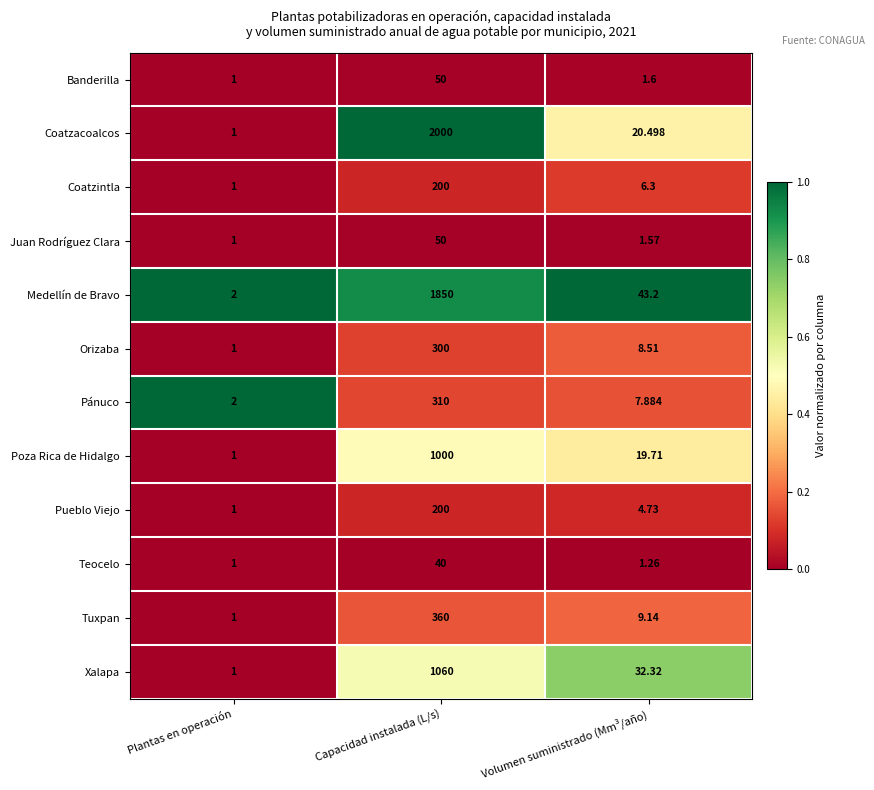

Where does the Xalapa series first go above 32?

Capacidad instalada (L/s)